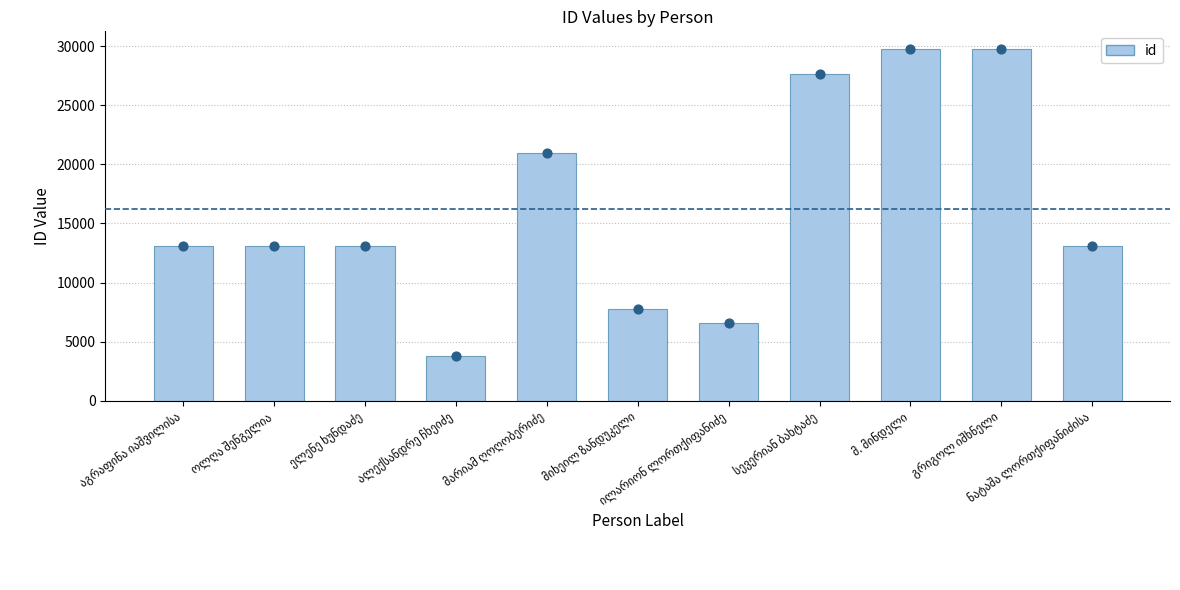

At which category is the sum across all series the highest?

გრიგოლ იშხნელი